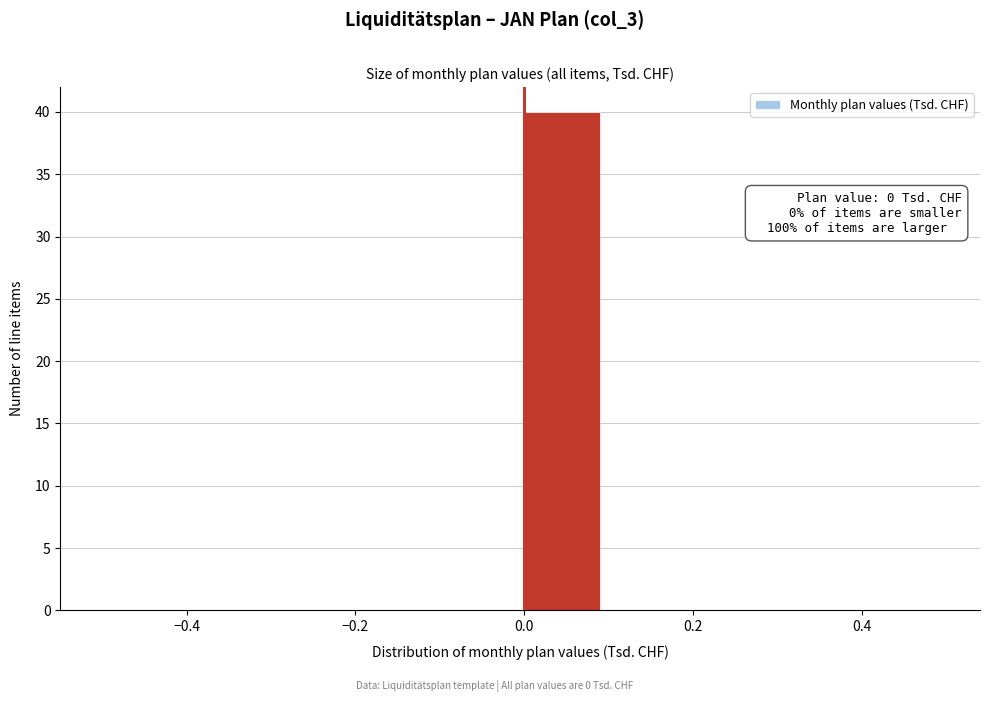

Over which range of the x-axis is the bar tallest?

0.0 to 0.1